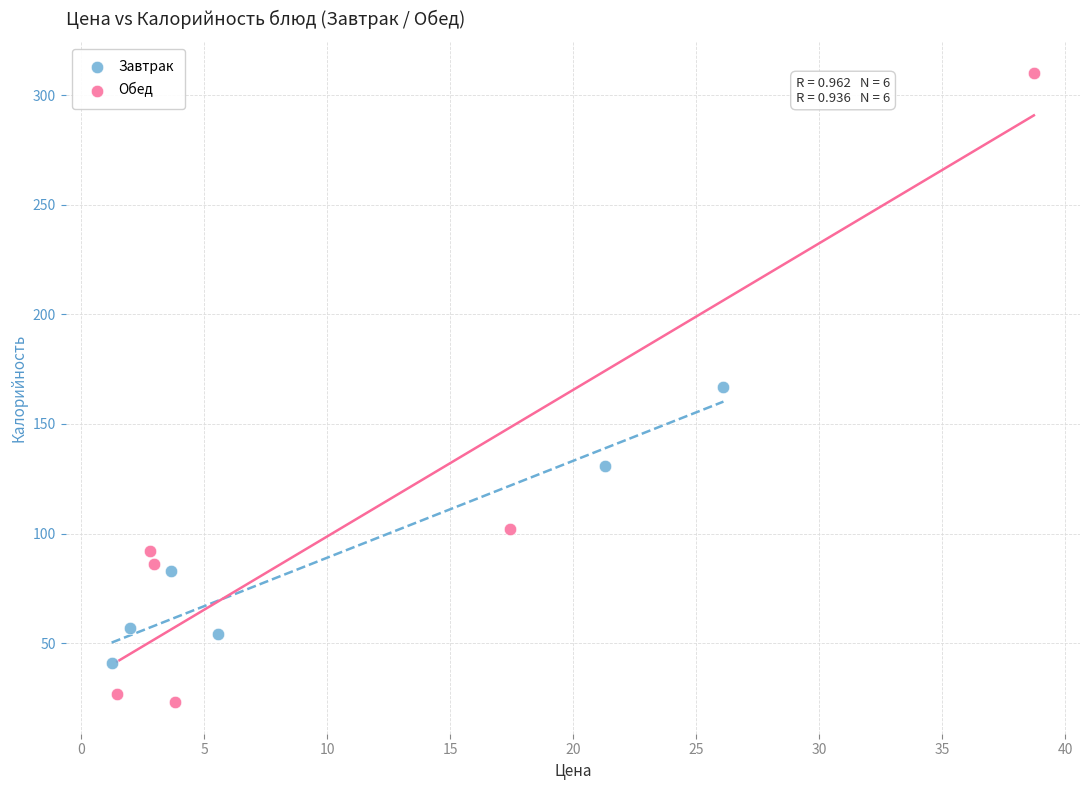

Which series reaches the minimum Y coordinate?

Обед